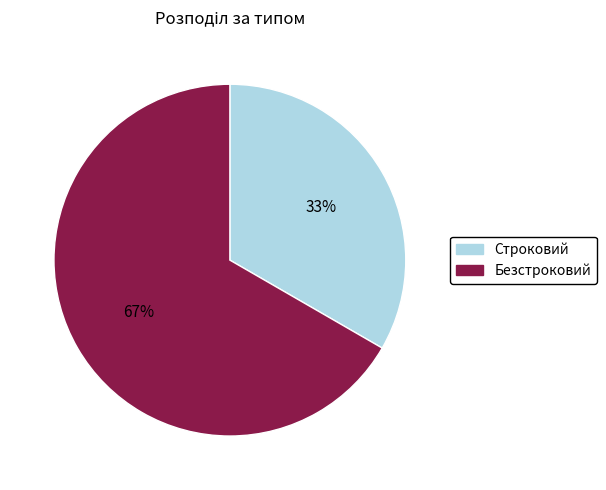

How many segments does this pie chart have?

2